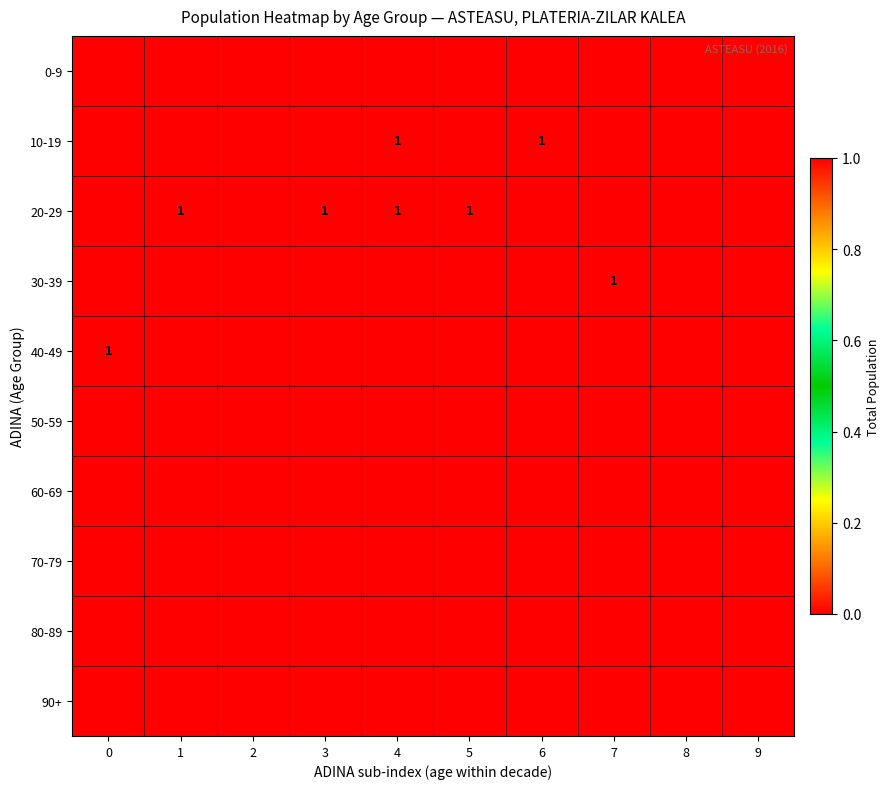

Is it true that 40-49 equals 1 at 0?

True